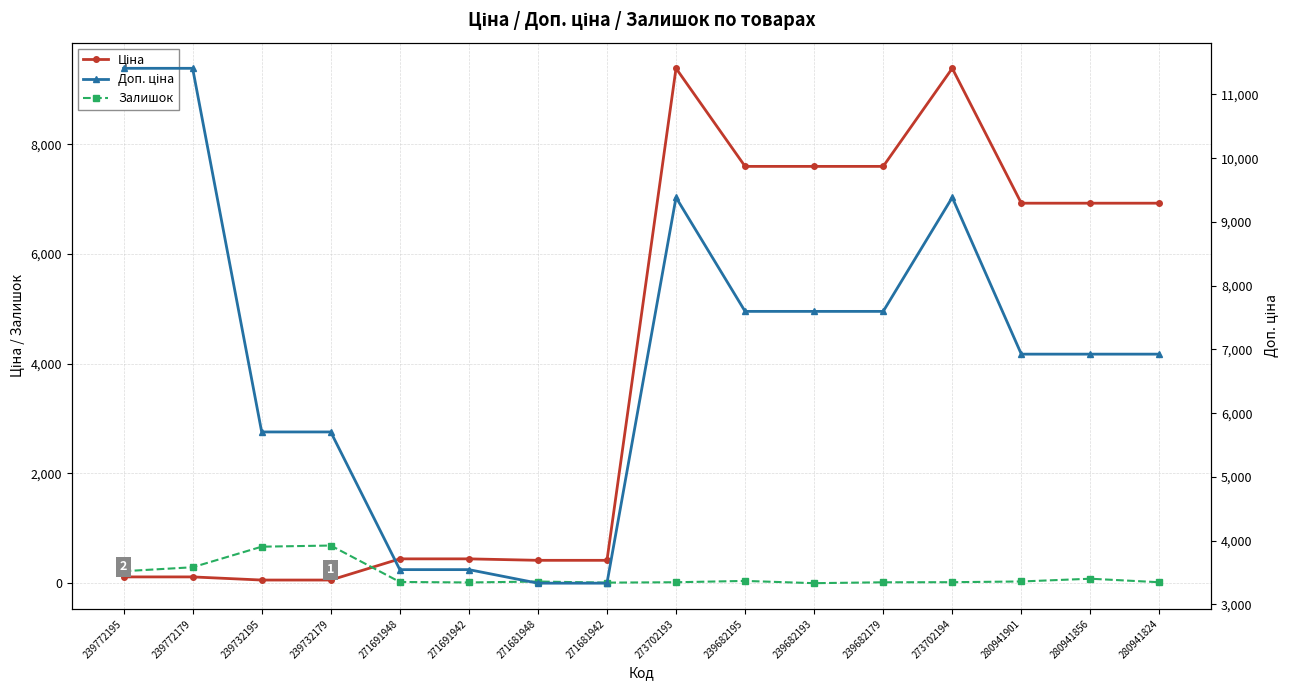

Reading left to right, what are all the values shown in this chart?

Ціна: 239772195=114.1	239772179=114.1	239732195=57.0	239732179=57.0	271691948=443.1	271691942=443.1	271681948=416.6	271681942=416.6	273702193=9384.0	239682195=7596.5	239682193=7596.5	239682179=7596.5	273702194=9384.0	280941901=6925.7	280941856=6925.7	280941824=6925.7
Залишок: 239772195=218.0	239772179=290.0	239732195=665.0	239732179=686.0	271691948=22.0	271691942=13.0	271681948=30.0	271681942=10.0	273702193=17.0	239682195=41.0	239682193=0.0	239682179=16.0	273702194=18.0	280941901=31.0	280941856=81.0	280941824=17.0
Доп. ціна: 239772195=11410.0	239772179=11410.0	239732195=5705.0	239732179=5705.0	271691948=3545.0	271691942=3545.0	271681948=3332.5	271681942=3332.5	273702193=9384.0	239682195=7596.5	239682193=7596.5	239682179=7596.5	273702194=9384.0	280941901=6925.7	280941856=6925.7	280941824=6925.7